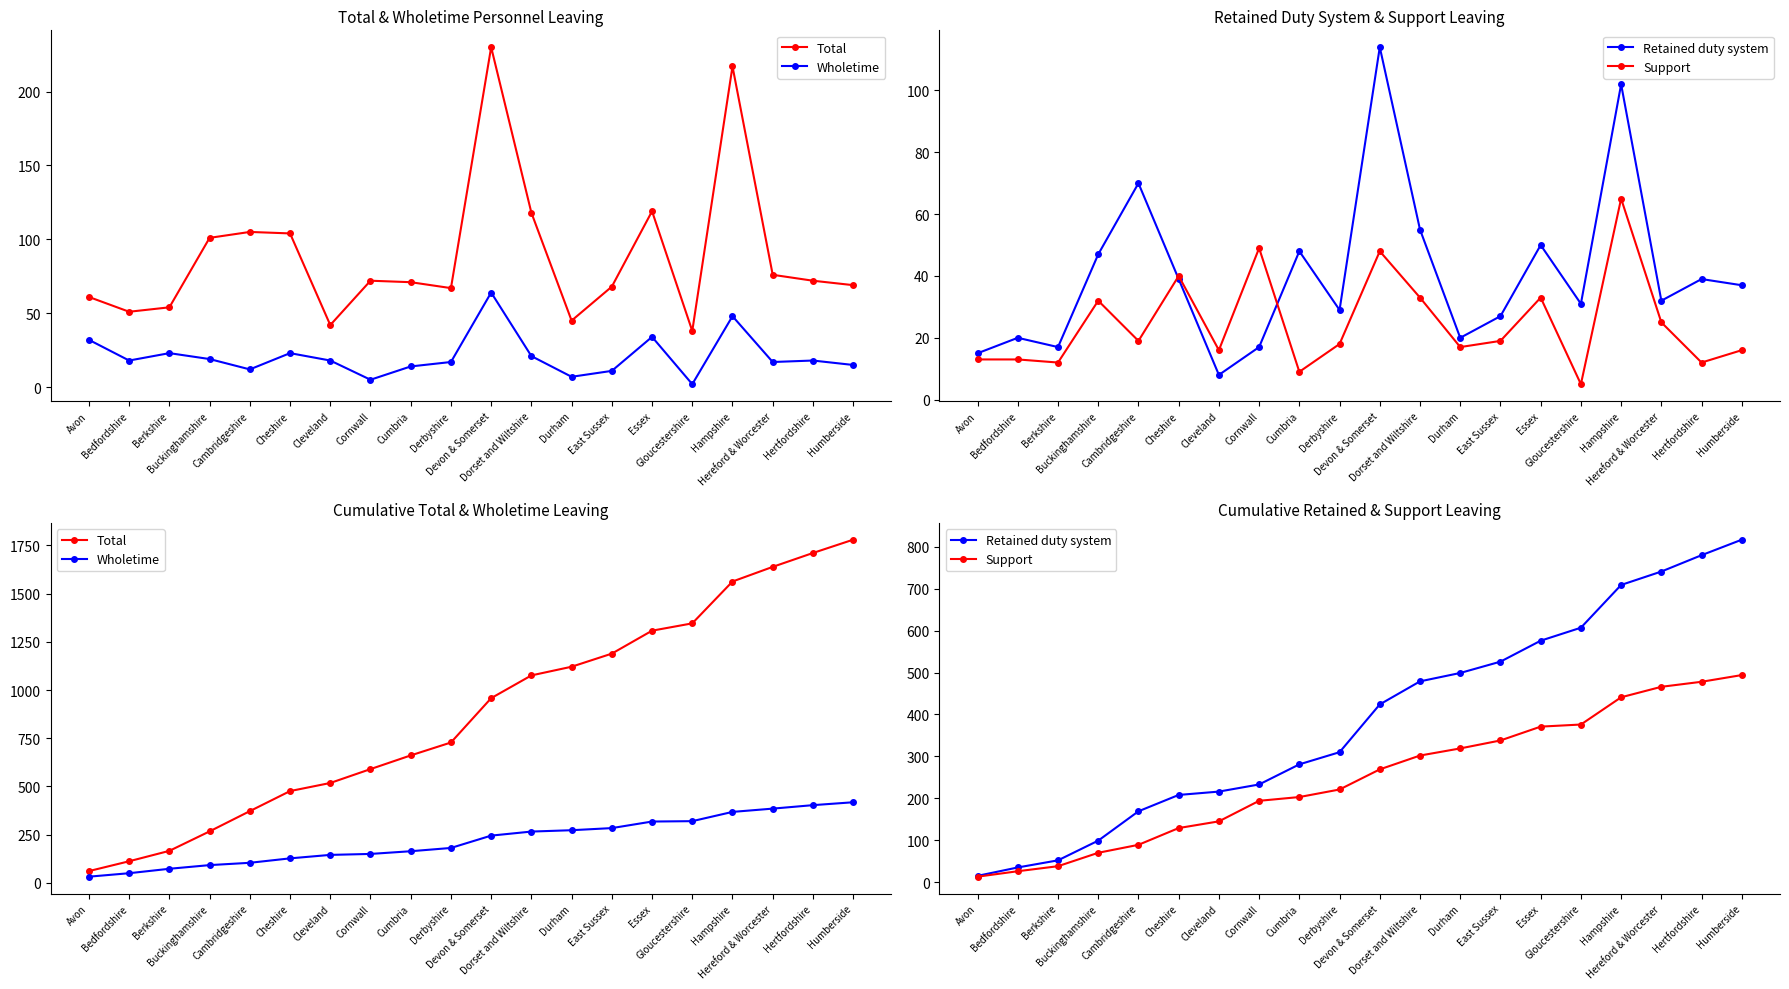

Which series has the largest total across all categories?

Total